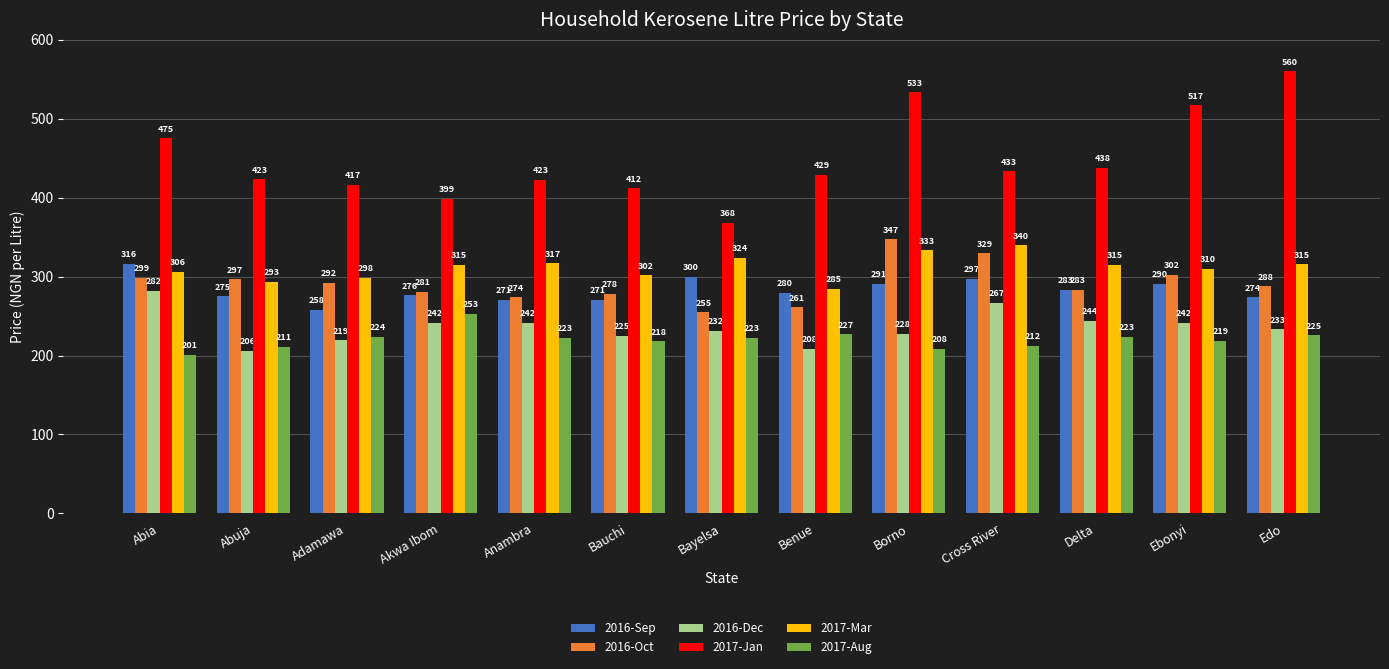

What value does the 2016-Sep series have at Bauchi?

270.8